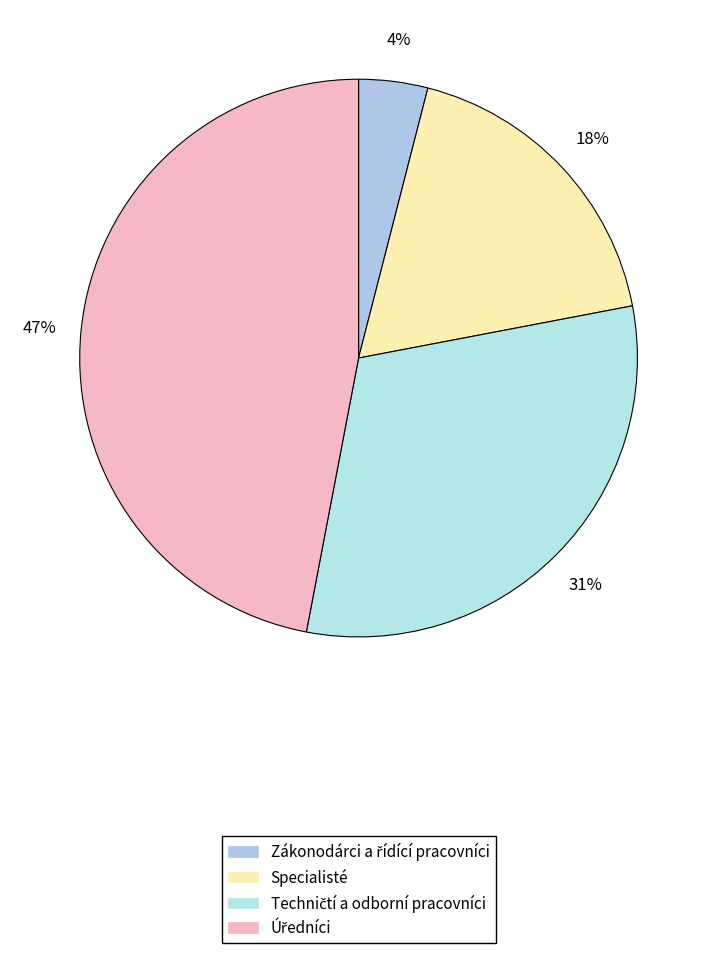

What is the change in value from Zákonodárci a řídící pracovníci to Specialisté?

+14